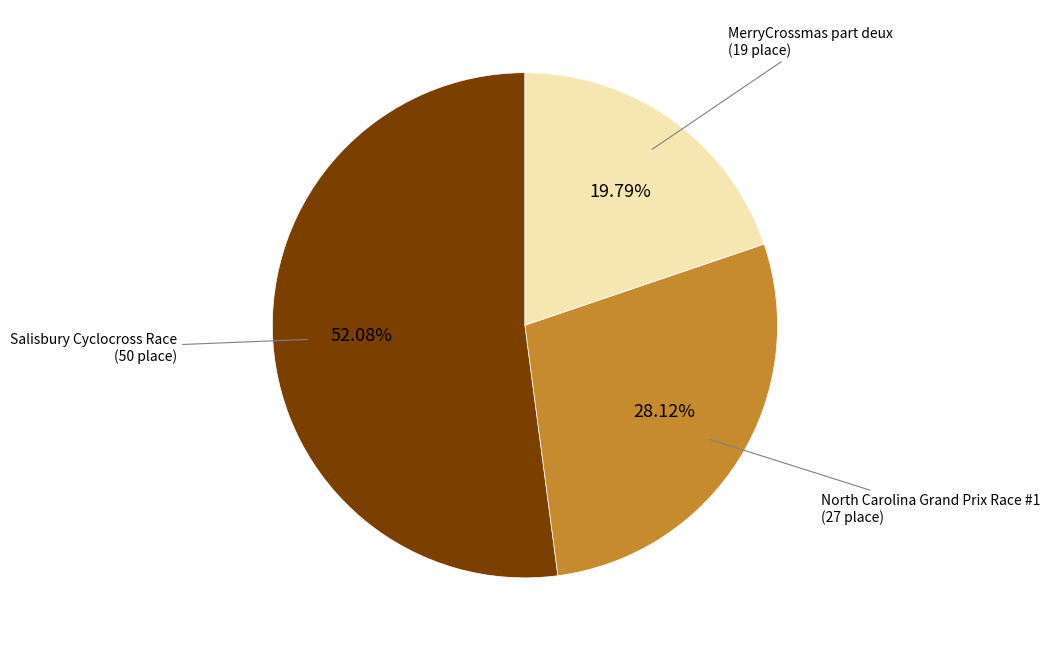

Is there any slice that represents more than half of the pie?

Yes